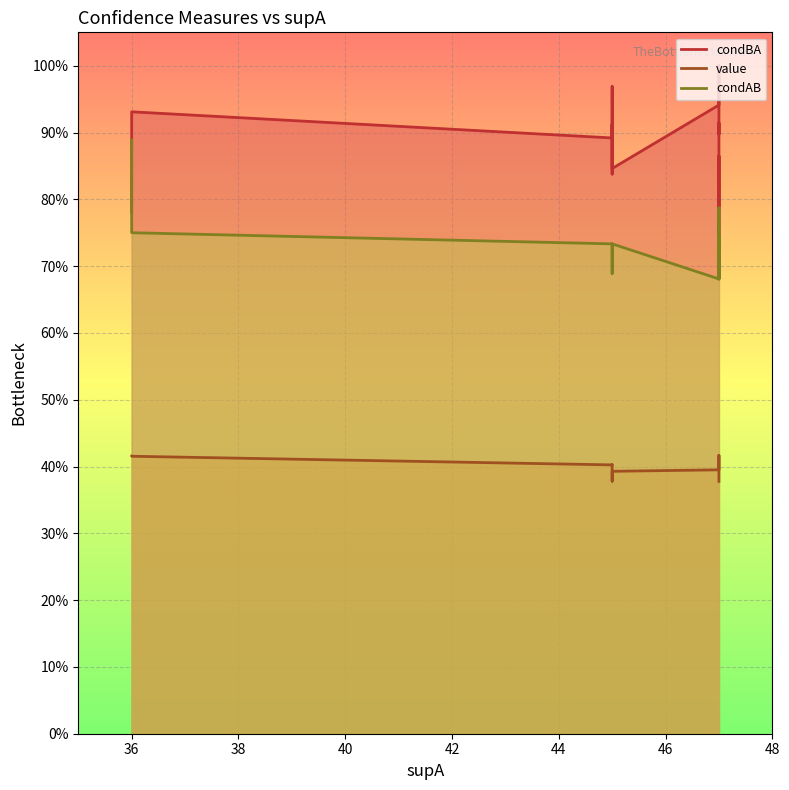

Between 3 and 1, which is larger?

3